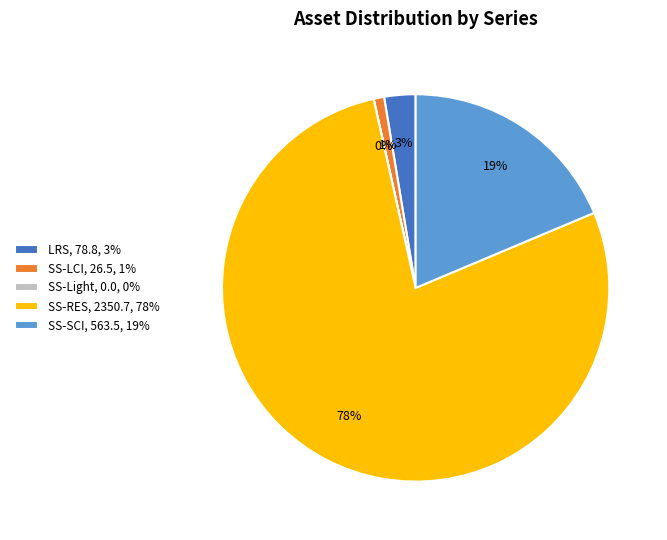

To the nearest percent, what is the combined percentage of LRS, 78.8, 3% and SS-LCI, 26.5, 1%?

4%